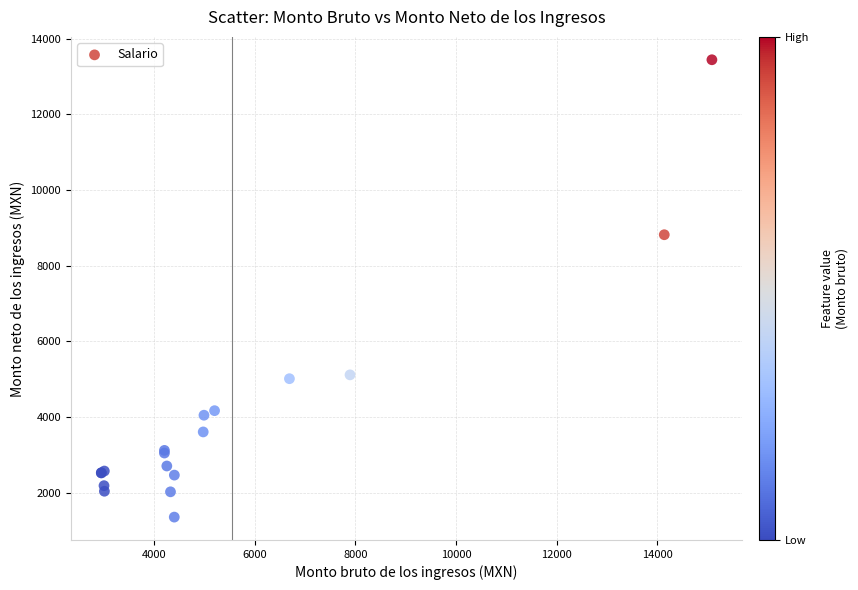

What Y value in the scatter plot is closest to 7398?

8818.5